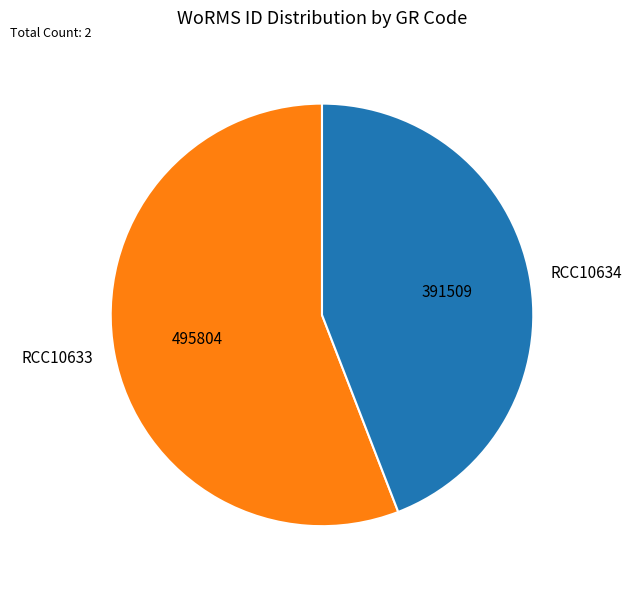

Count the number of slices in the pie.

2